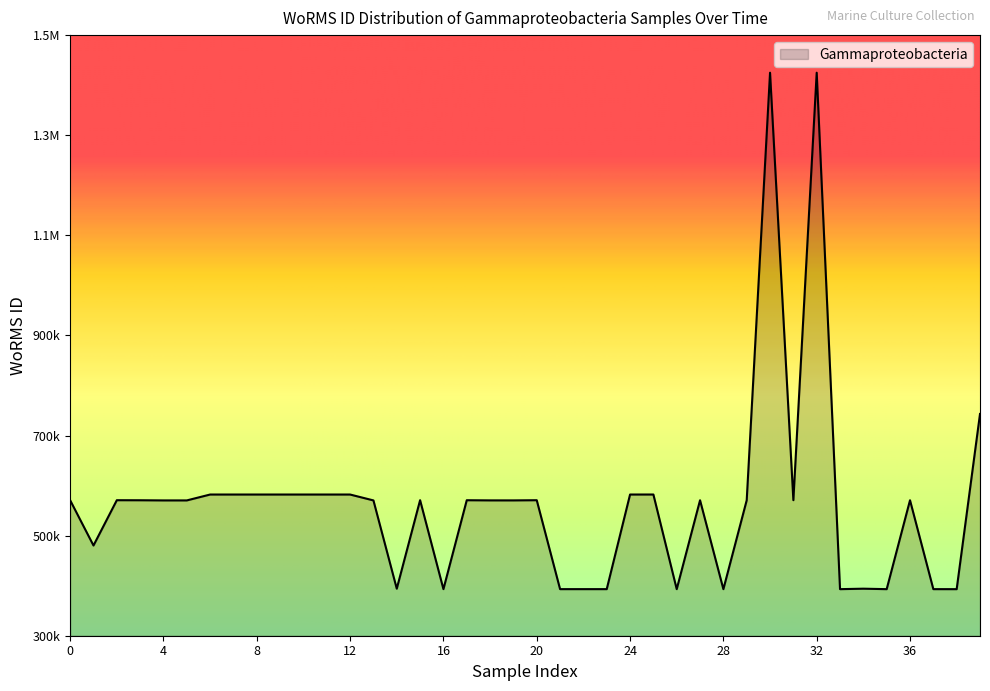

Reading right to left, what are all the values shown in this chart?

743068	393040	393082	570662	393046	393979	393046	1424891	570802	1424891	570662	393036	570662	393034	582134	582109	393087	393087	393087	570749	570380	570408	570719	393087	570802	393978	570334	582109	582109	582109	582109	582109	582109	582109	570343	570343	570662	570762	480248	570662